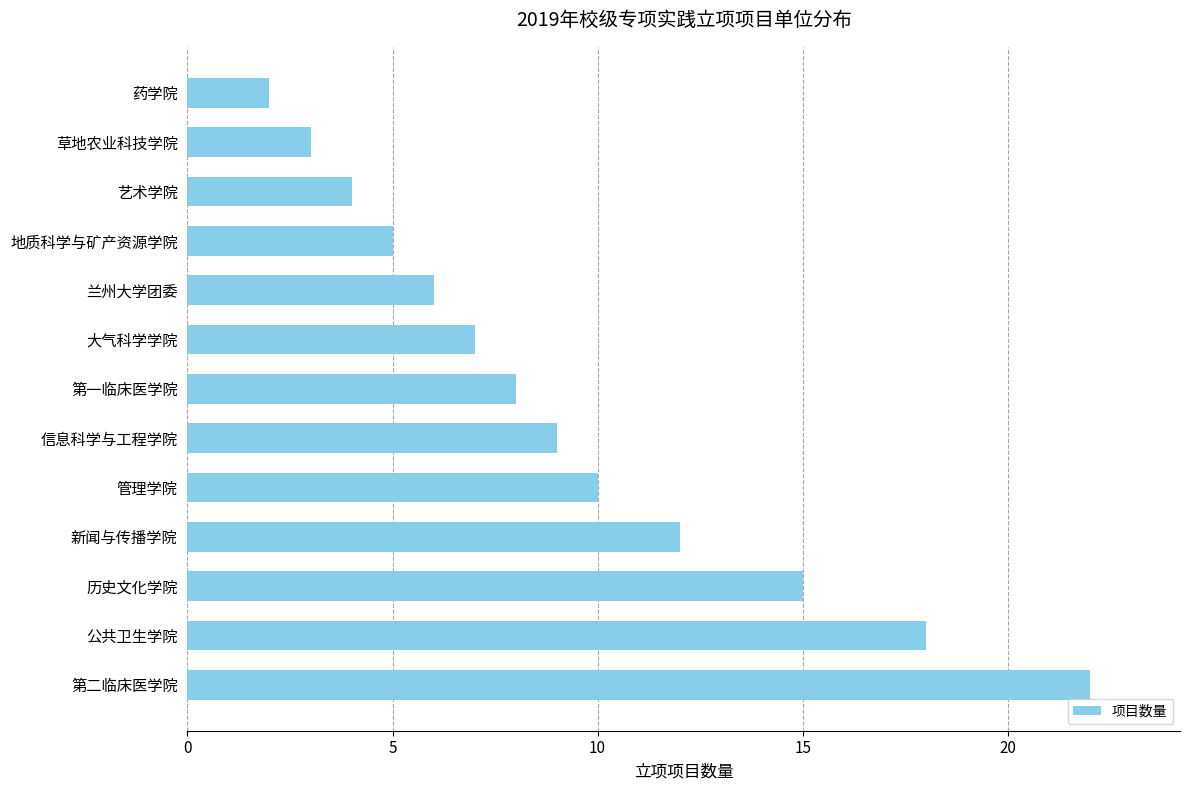

What is the average value?

9